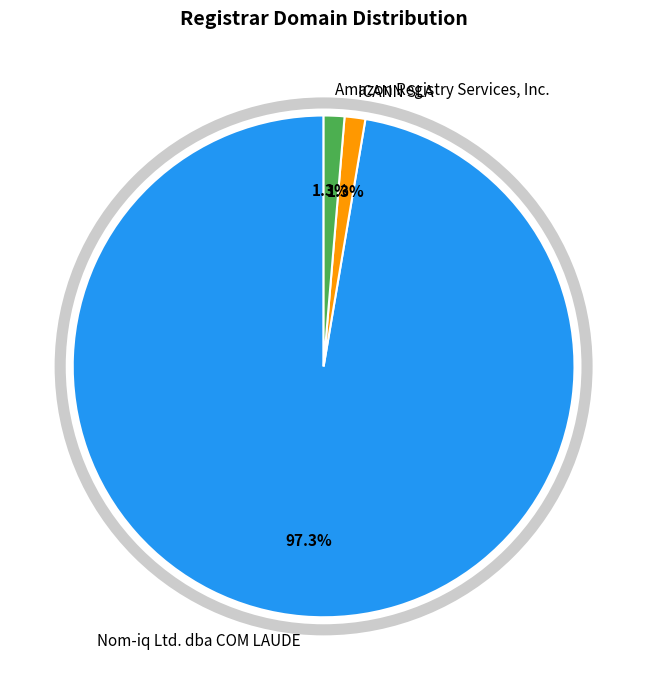

How many segments does this pie chart have?

3